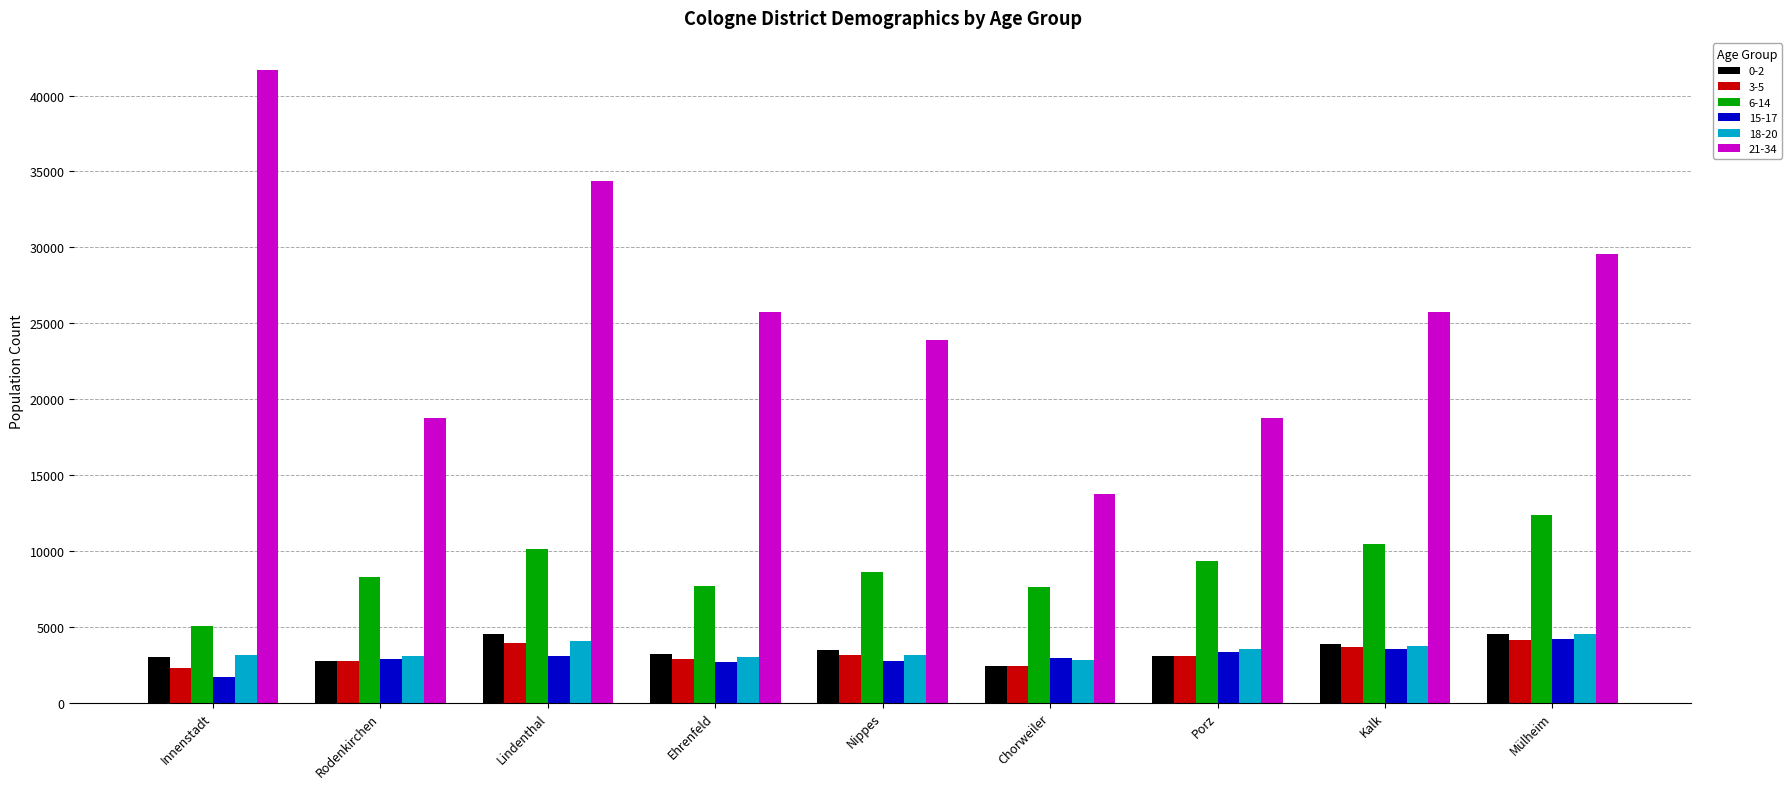

What is the value of the 0-2 bar at the 4th from the left?

3188